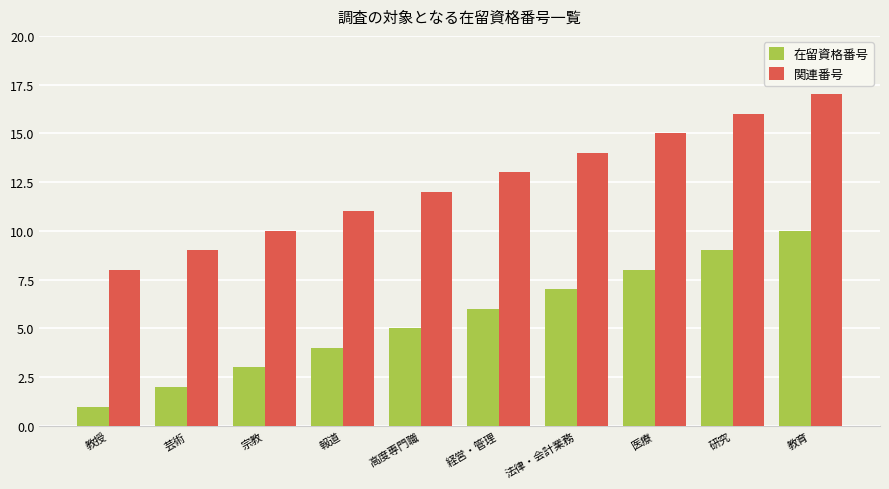

Read the 在留資格番号 value at 法律・会計業務.

7